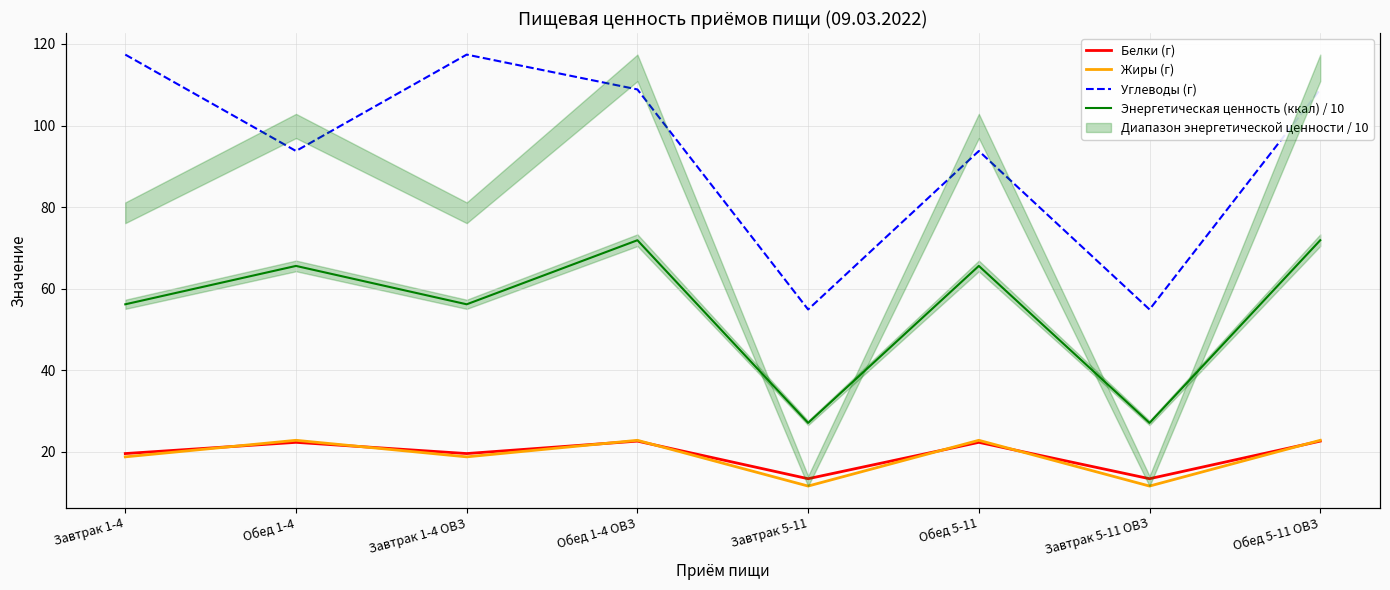

What are all the series names shown in the legend?

Белки (г), Жиры (г), Углеводы (г), Энергетическая ценность (ккал) / 10